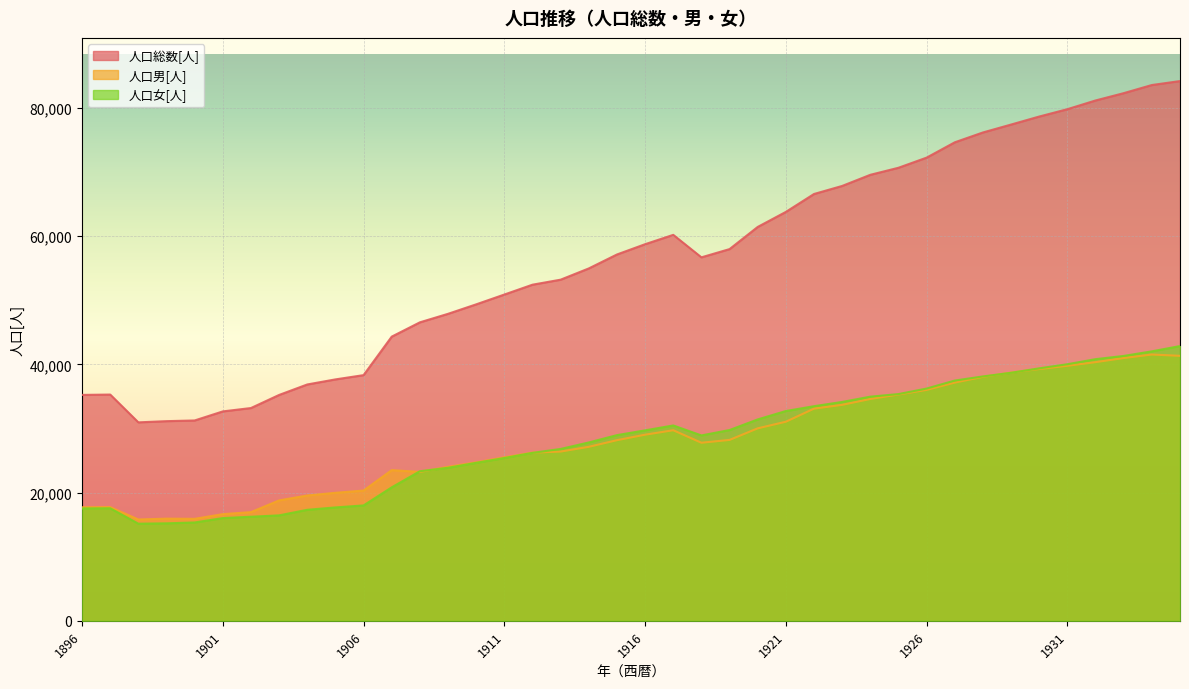

Reading left to right, what are all the values shown in this chart?

人口総数[人]: 1896=35233	1897=35287	1898=30951	1899=31139	1900=31246	1901=32659	1902=33185	1903=35227	1904=36861	1905=37651	1906=38316	1907=44321	1908=46551	1909=47878	1910=49355	1911=50885	1912=52421	1913=53204	1914=54958	1915=57132	1916=58735	1917=60193	1918=56687	1919=57972	1920=61429	1921=63773	1922=66567	1923=67823	1924=69558	1925=70657	1926=72238	1927=74627	1928=76163	1929=77396	1930=78646	1931=79793	1932=81152	1933=82293	1934=83561	1935=84177
人口男[人]: 1896=17706	1897=17732	1898=15803	1899=15934	1900=15906	1901=16637	1902=16950	1903=18780	1904=19546	1905=19965	1906=20318	1907=23502	1908=23221	1909=24011	1910=24713	1911=25494	1912=26227	1913=26398	1914=27140	1915=28173	1916=29030	1917=29724	1918=27773	1919=28214	1920=30019	1921=31052	1922=33094	1923=33686	1924=34598	1925=35295	1926=36012	1927=37155	1928=38049	1929=38714	1930=39268	1931=39775	1932=40344	1933=40983	1934=41533	1935=41326
人口女[人]: 1896=17527	1897=17555	1898=15148	1899=15205	1900=15340	1901=16022	1902=16235	1903=16447	1904=17315	1905=17686	1906=17998	1907=20819	1908=23330	1909=23867	1910=24642	1911=25391	1912=26194	1913=26806	1914=27818	1915=28959	1916=29705	1917=30469	1918=28914	1919=29758	1920=31410	1921=32721	1922=33473	1923=34137	1924=34960	1925=35362	1926=36226	1927=37472	1928=38114	1929=38682	1930=39378	1931=40018	1932=40808	1933=41310	1934=42028	1935=42851